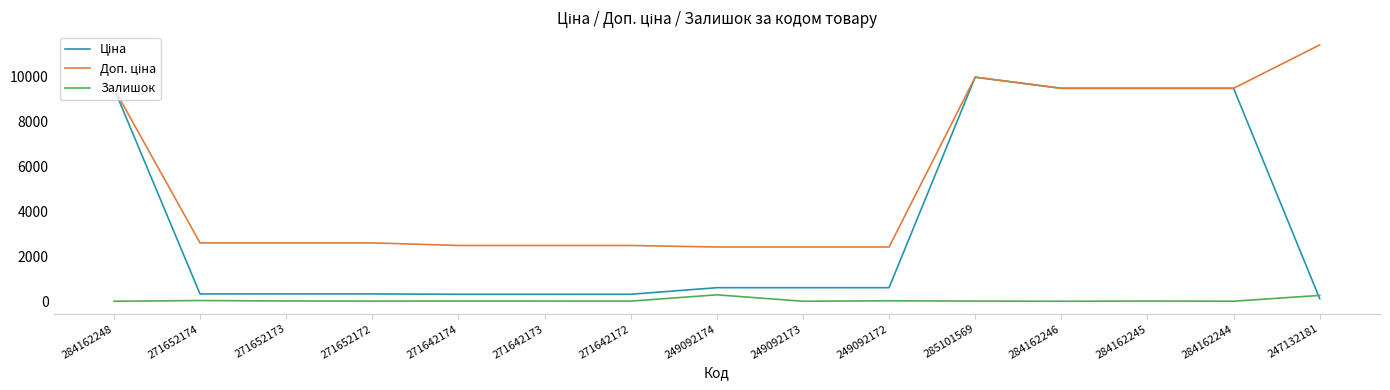

How many distinct data groups are displayed?

3